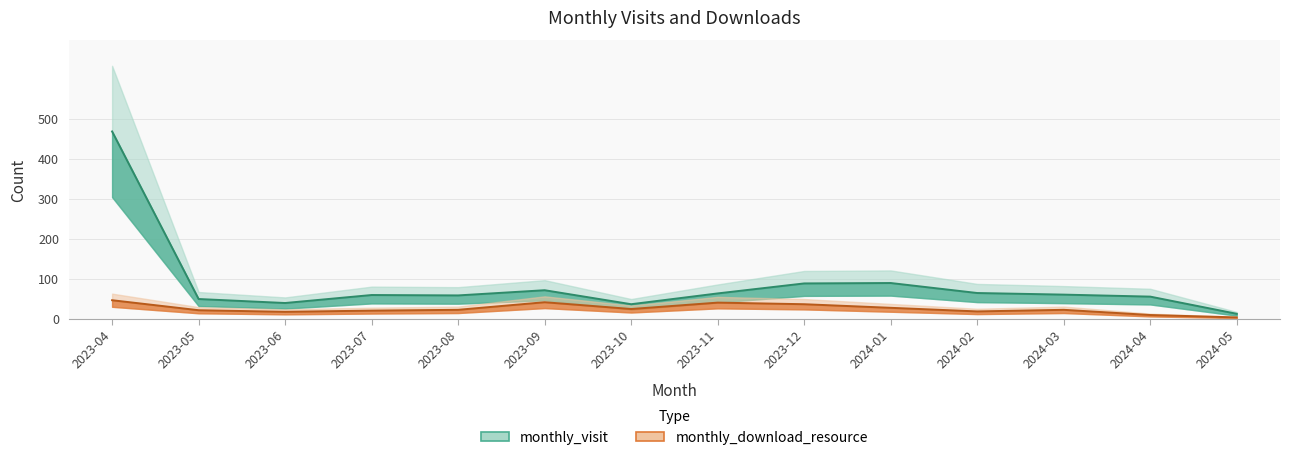

At which label does monthly_visit first exceed 61?

2023-04